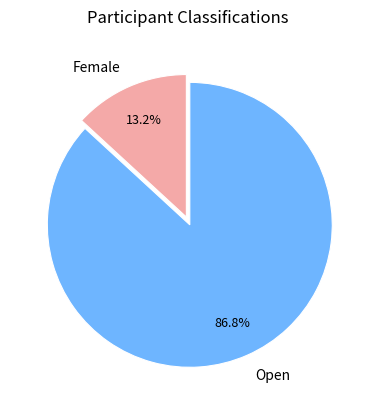

Which category has the smallest portion of the pie?

Female